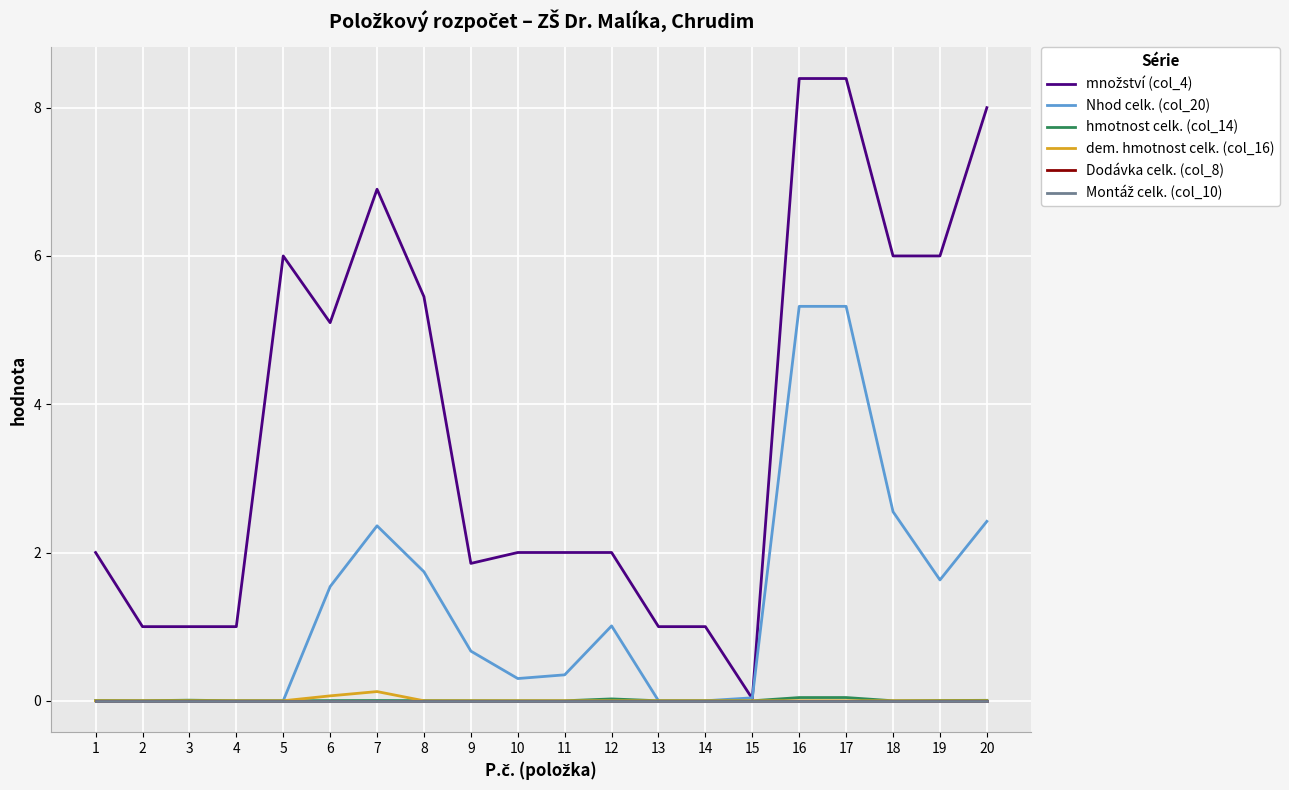

True or false: množství (col_4) and Dodávka celk. (col_8) cross at least once.

False